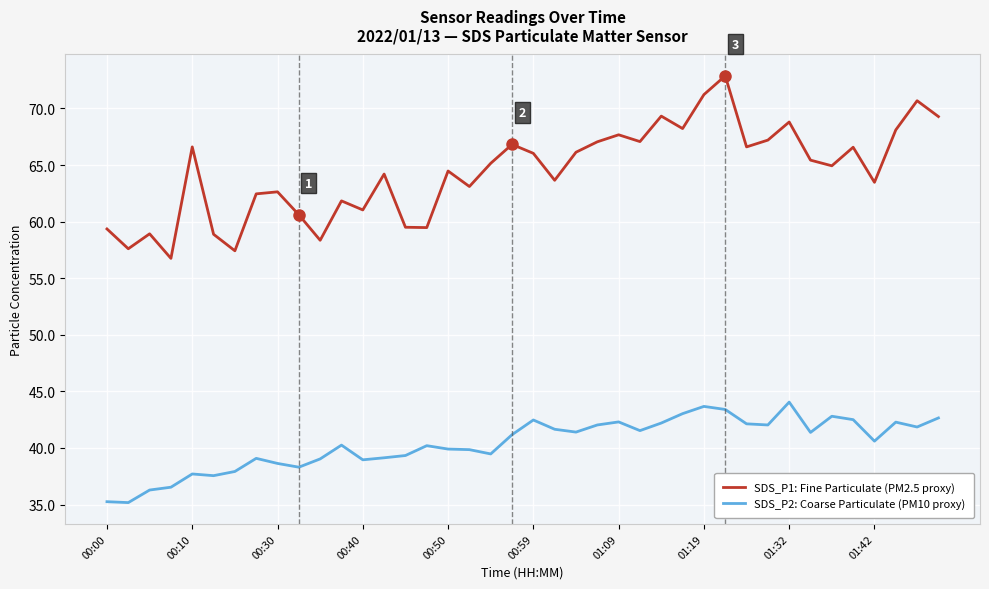

What is the difference between the maximum and minimum values in the SDS_P2: Coarse Particulate (PM10 proxy) series?

8.9